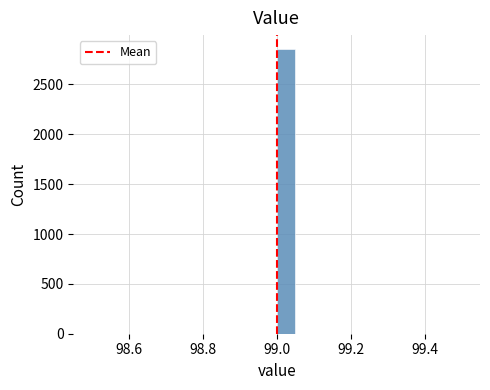

Around what value on the x-axis is the tallest bar? Give the approximate position of its centre, as read against the axis.

99.02